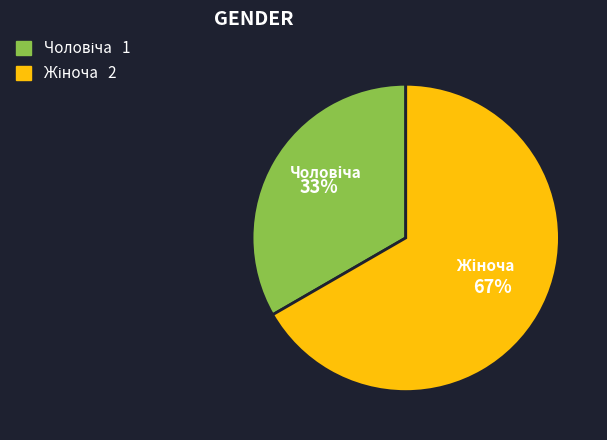

Is there any slice that represents more than half of the pie?

Yes